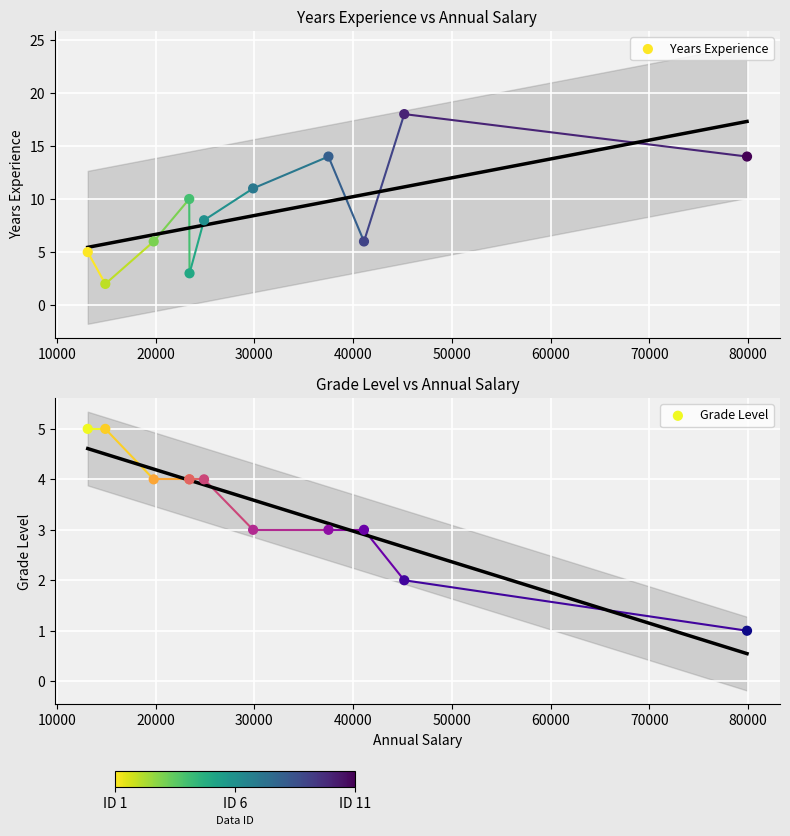

Which series has the widest spread of Y values?

Years Experience